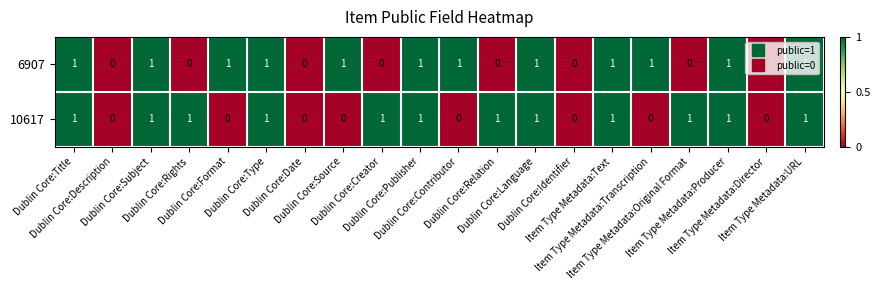

What is the sum of all 10617 values?

12